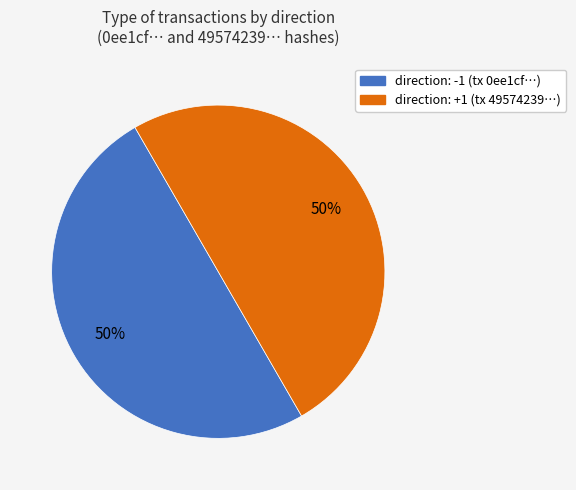

Which category has the smallest portion of the pie?

direction = -1 (io_index=0)